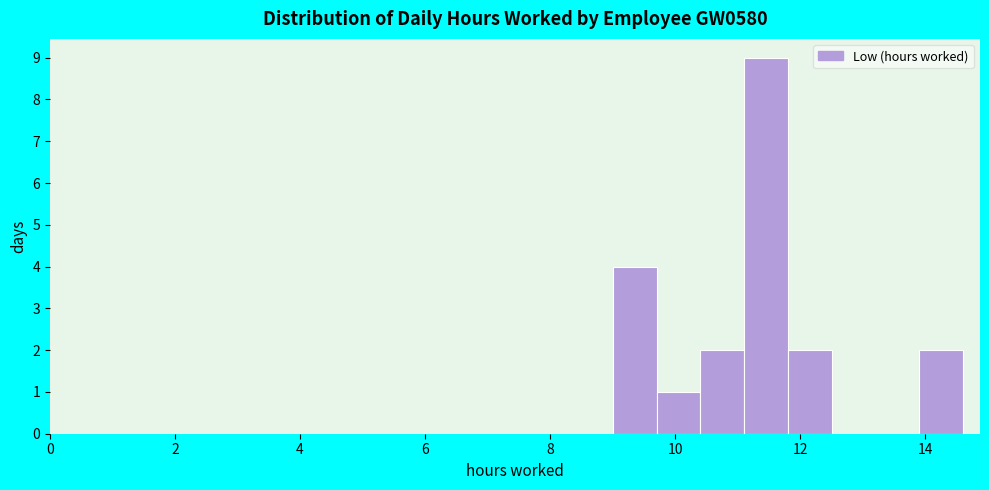

Around what value on the x-axis is the tallest bar? Give the approximate position of its centre, as read against the axis.

11.4